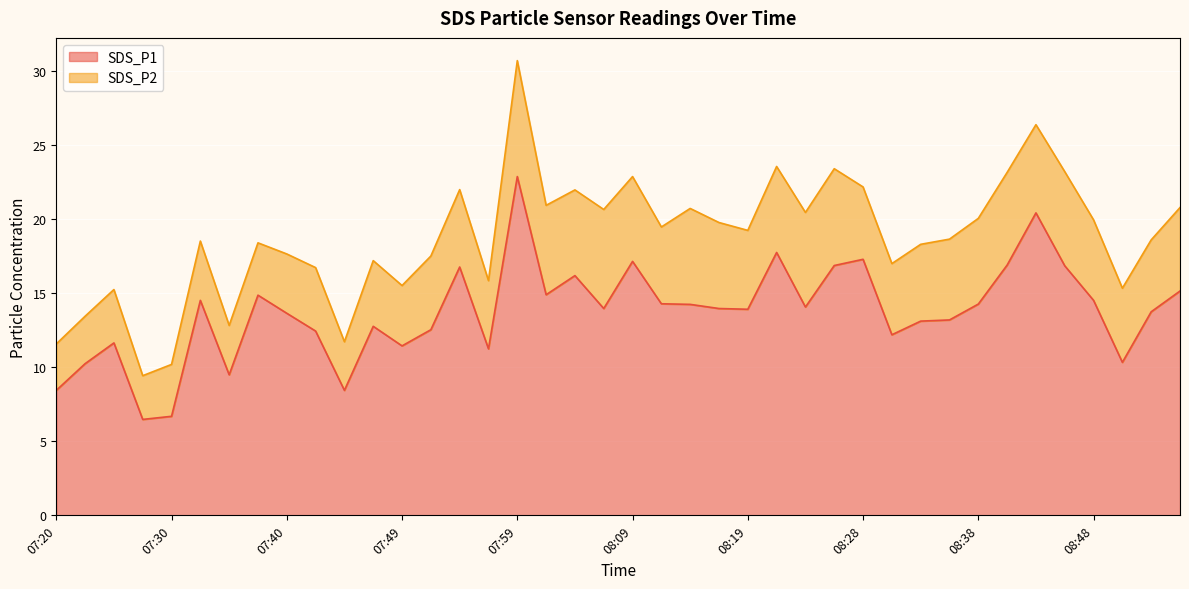

Where is the first local maximum?

07:25